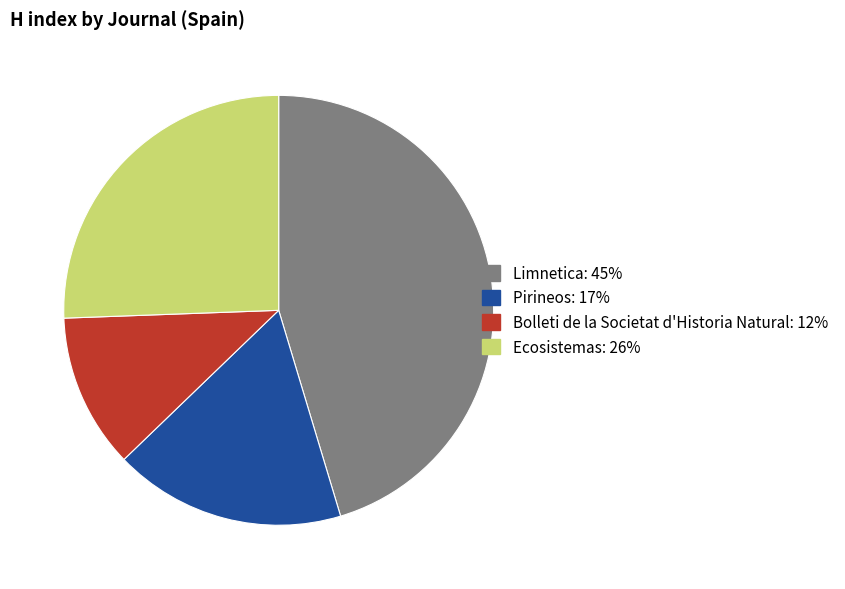

The Limnetica slice represents 58% of the pie. True or false?

False